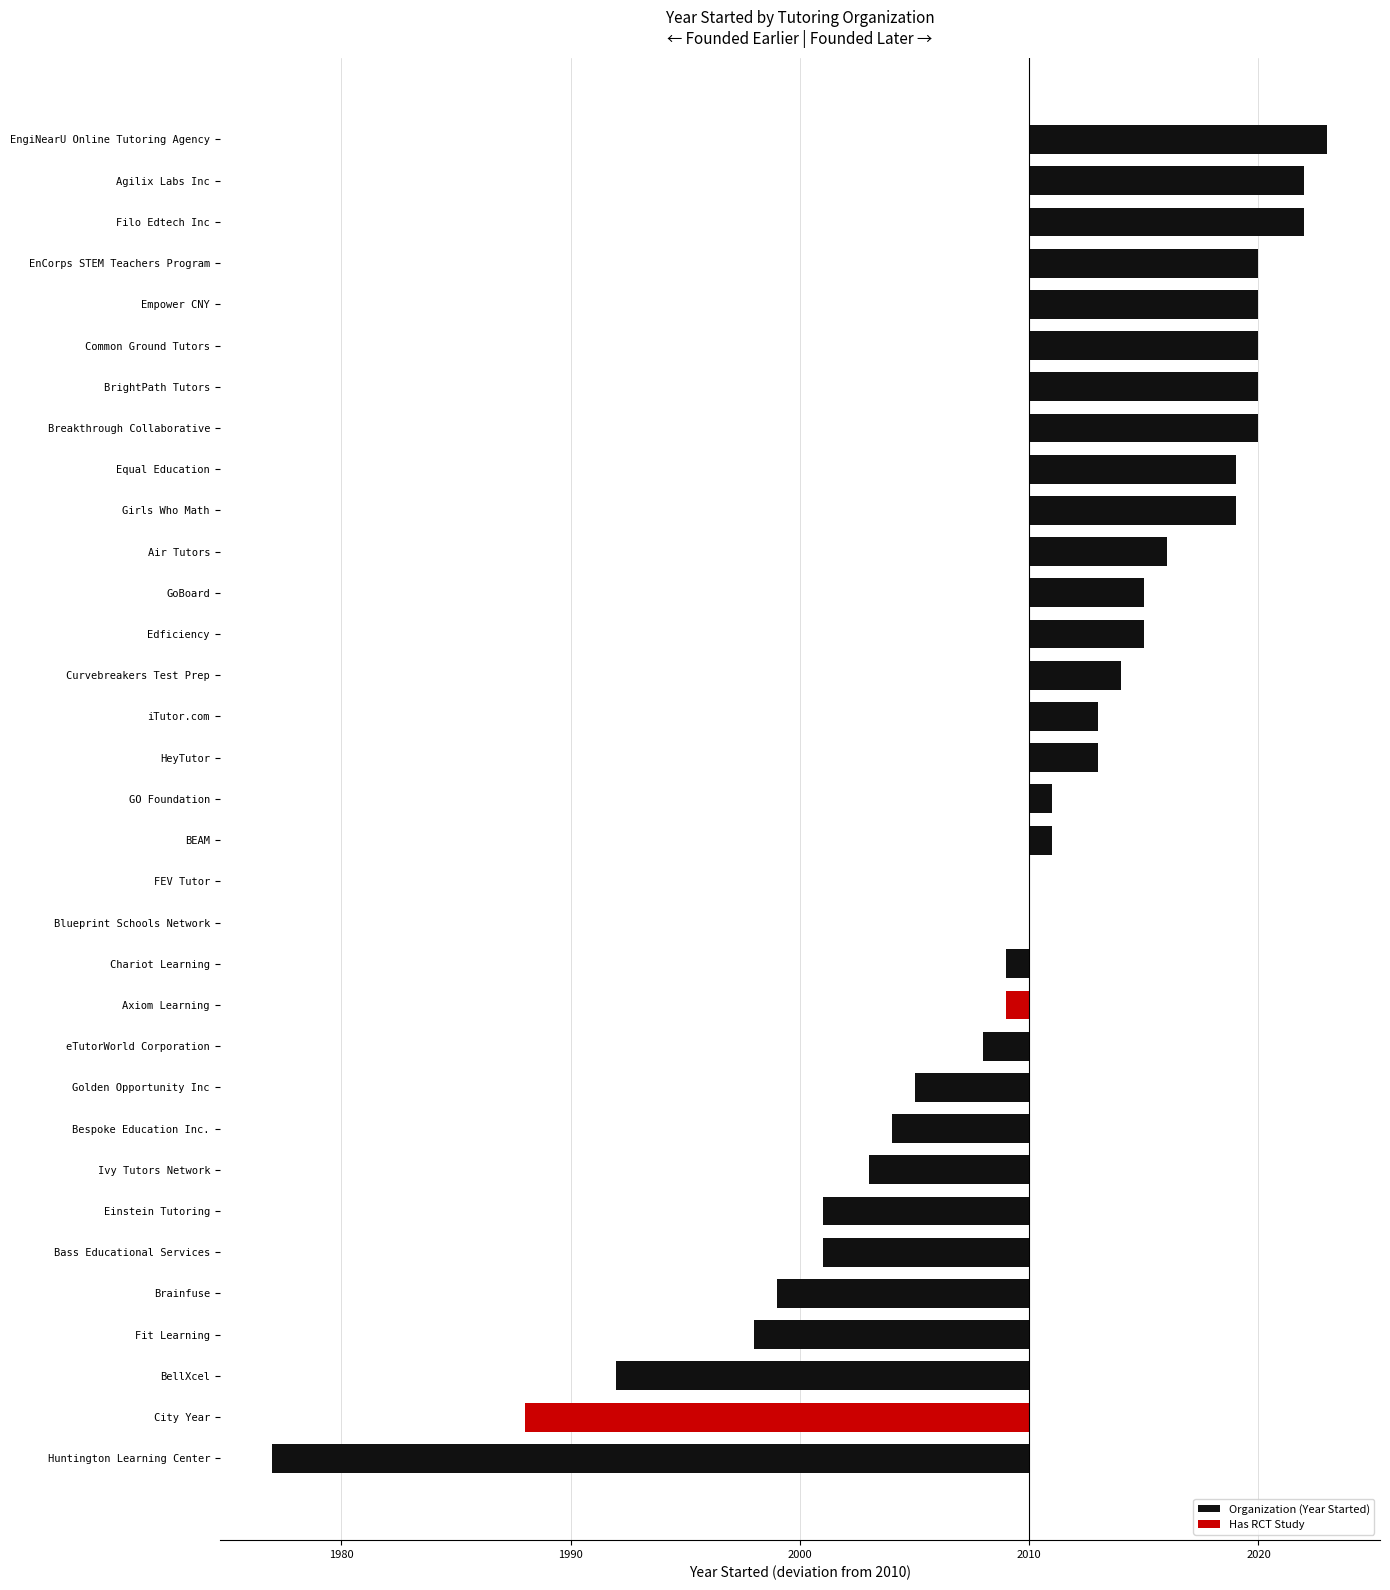

Are the bars horizontal?

Yes